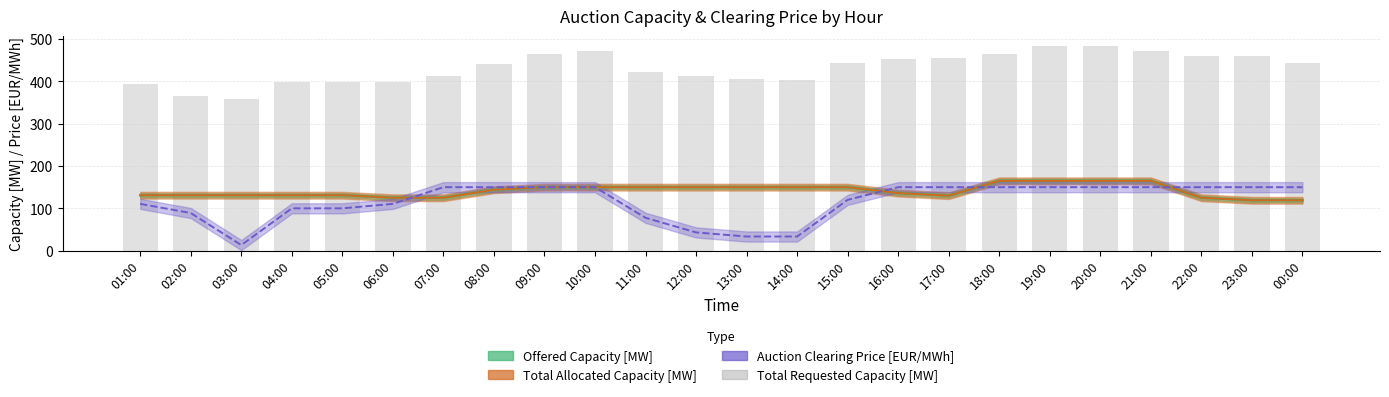

Reading left to right, extract all data points from this chart.

01:00=393	02:00=365	03:00=359	04:00=398	05:00=398	06:00=398	07:00=414	08:00=442	09:00=464	10:00=472	11:00=422	12:00=413	13:00=405	14:00=404	15:00=444	16:00=452	17:00=456	18:00=464	19:00=483	20:00=483	21:00=471	22:00=461	23:00=460	00:00=443